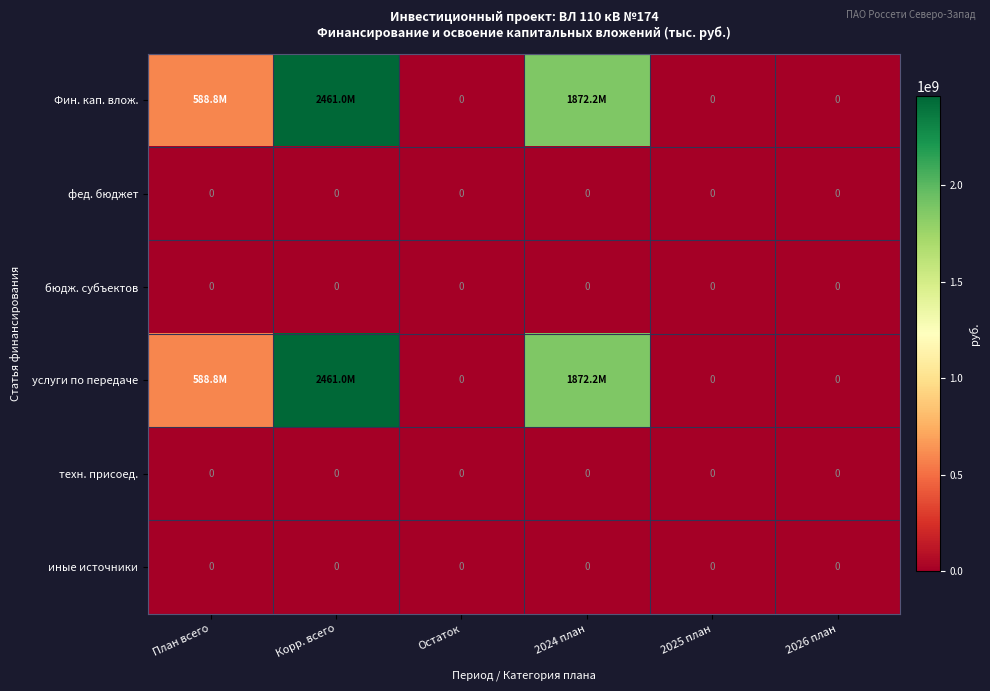

At which category is the sum across all series the highest?

Корр. всего